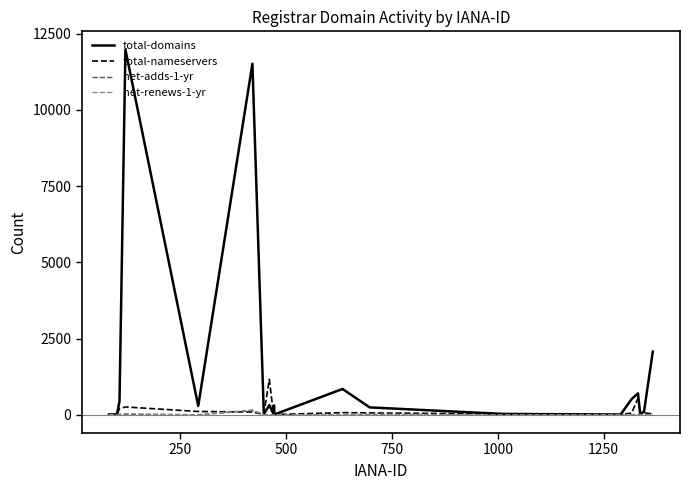

Which series has the widest spread of values?

total-domains